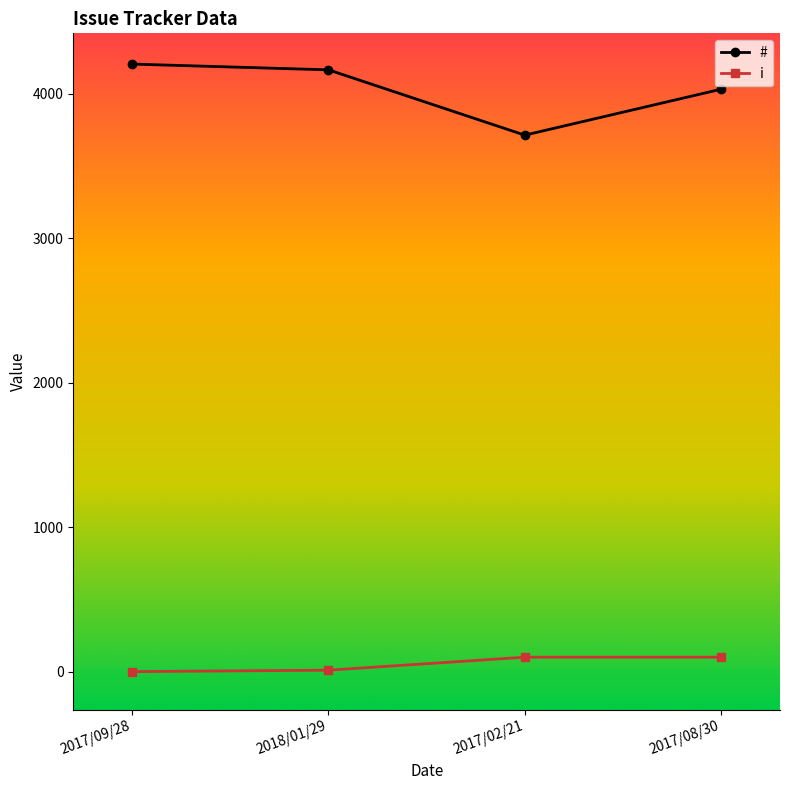

Which series has the largest total across all categories?

#